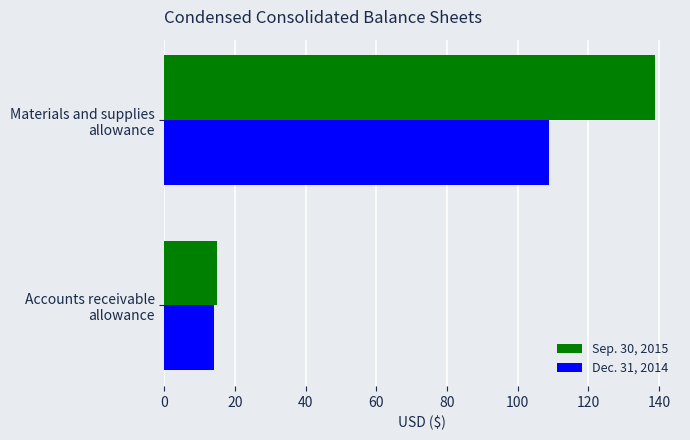

What is the average value of the Dec. 31, 2014 series?

62